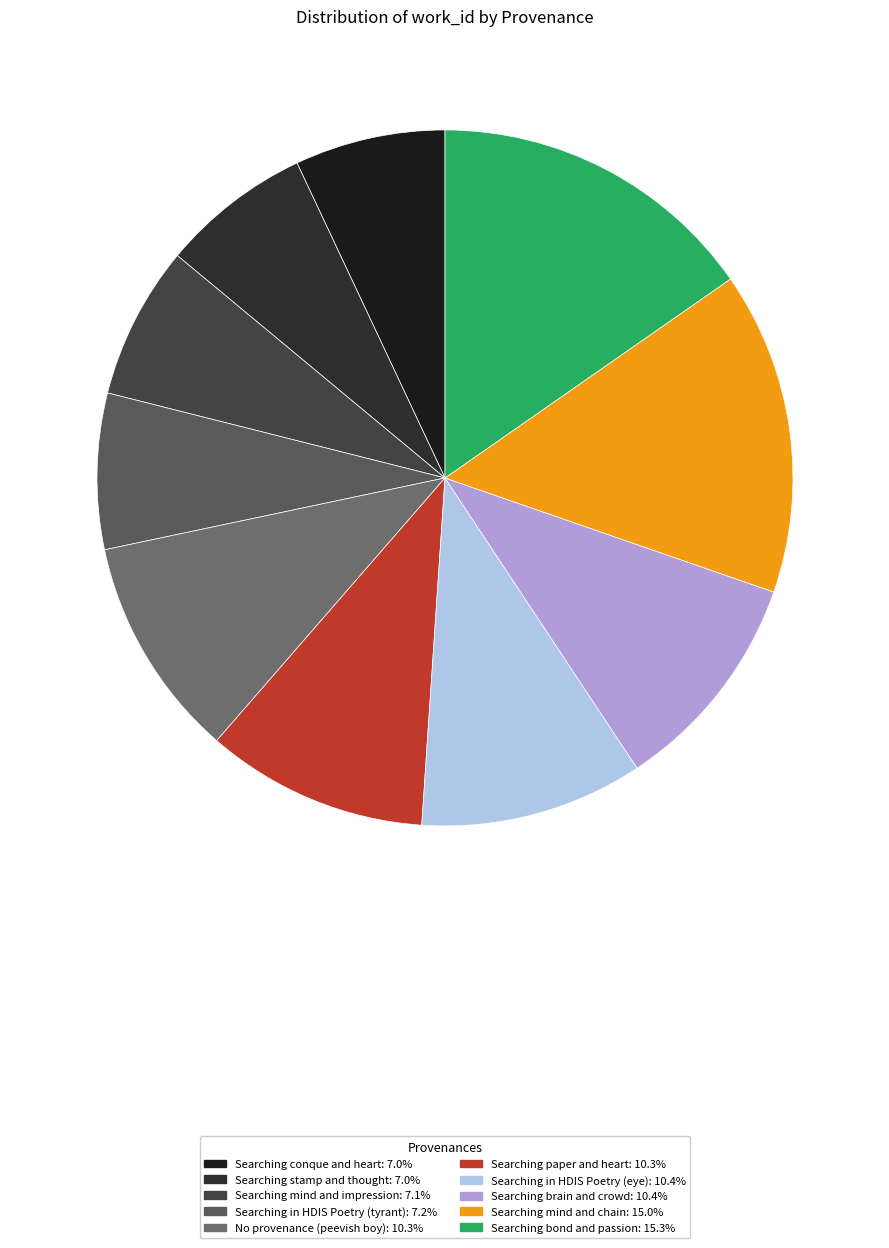

How many segments does this pie chart have?

10